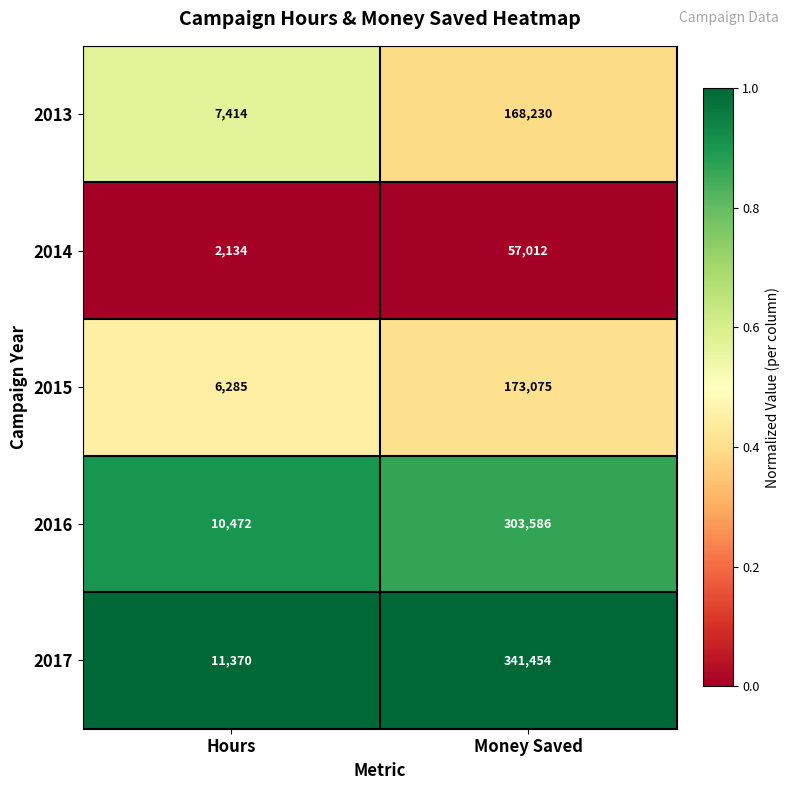

Rank the series by their maximum value, from lowest to highest.

2014, 2013, 2015, 2016, 2017